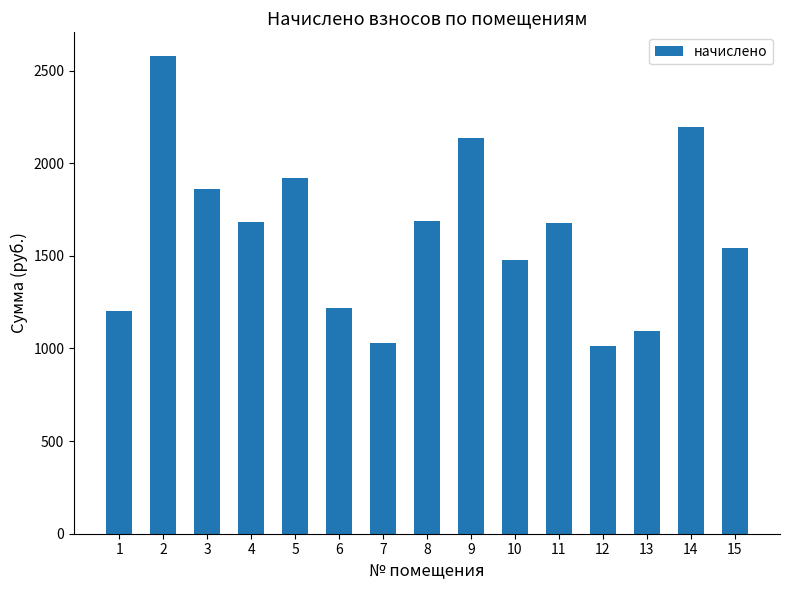

What is the ratio of the value at 6 to the value at 8?

0.7